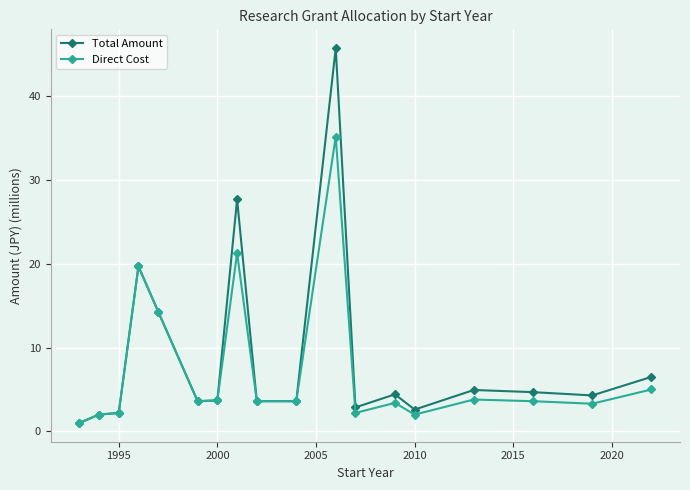

What is the value of the Total Amount point at the 1st from the left?

1.0